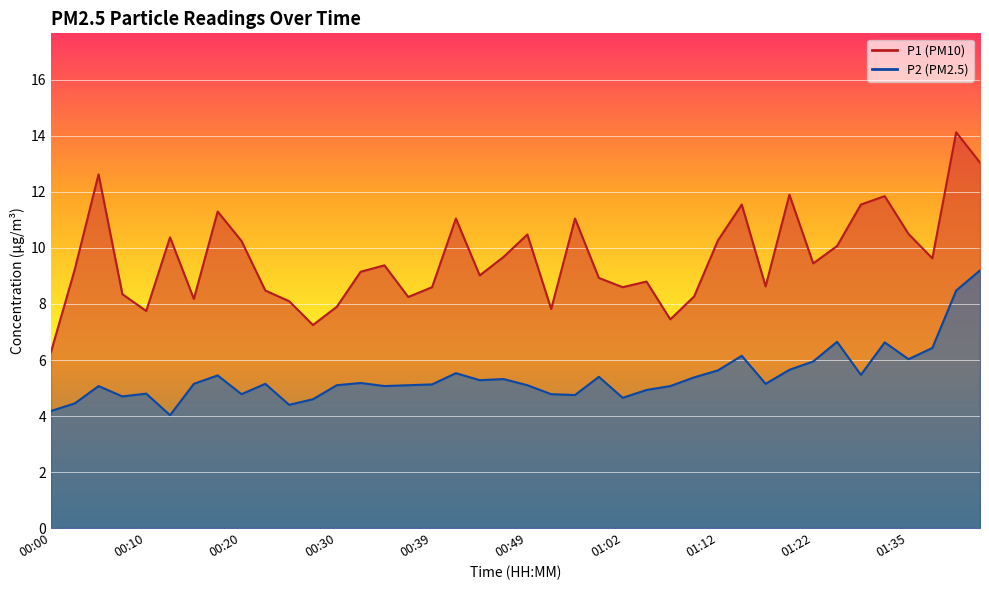

True or false: P1 has a value of 8.9 at 00:59.

True